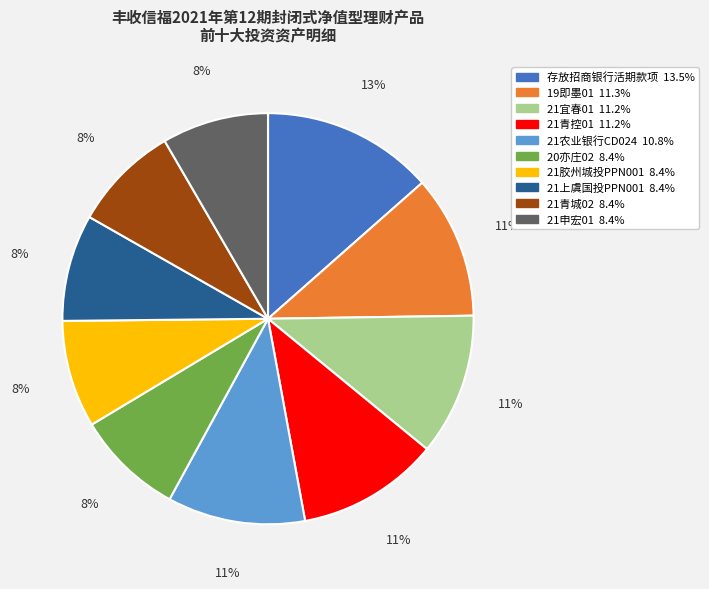

True or false: 21农业银行CD024 accounts for 11% of the total.

True